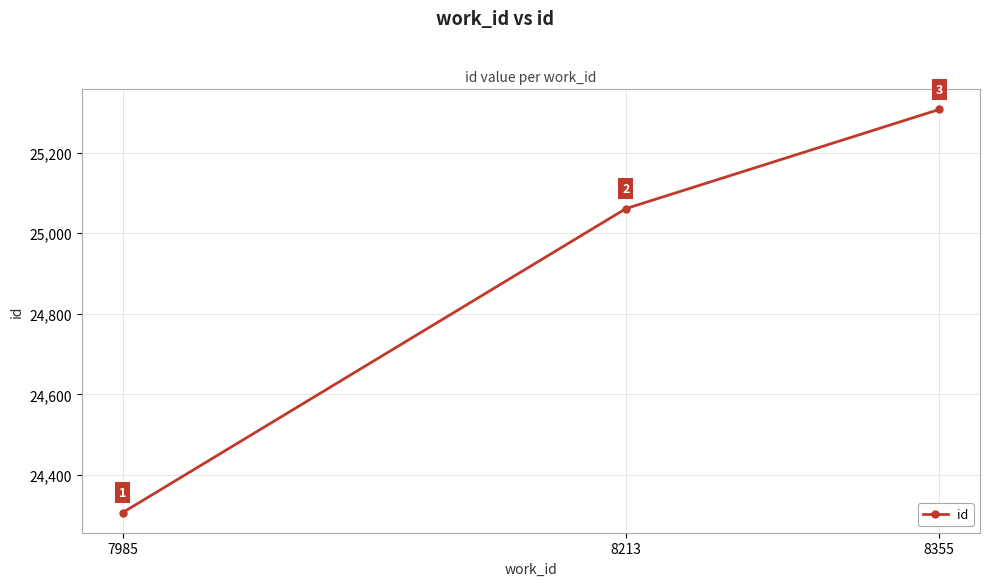

What is the value of the 1st point from the left?

24307